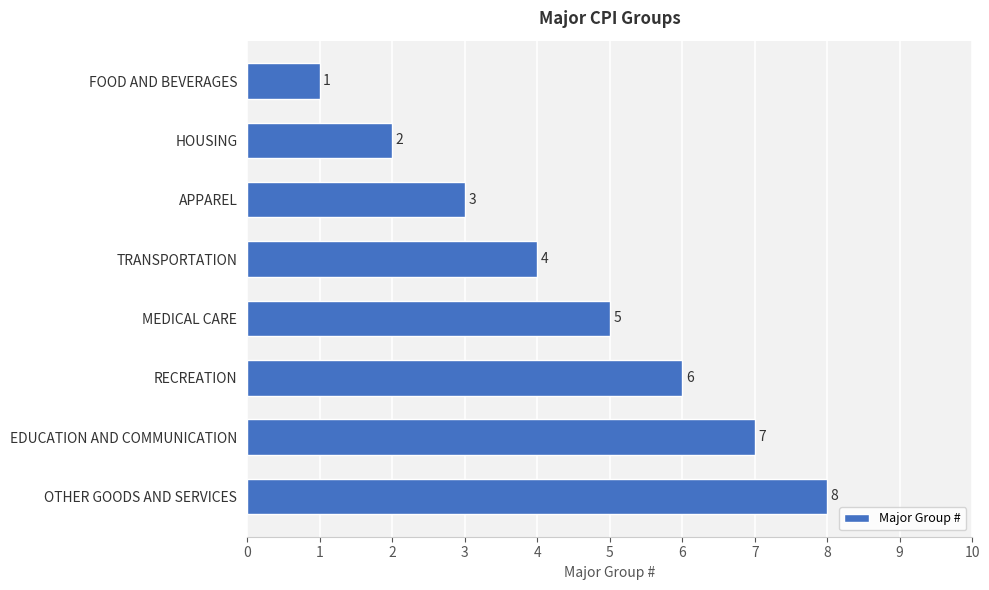

True or false: the data shows 5 at MEDICAL CARE.

True